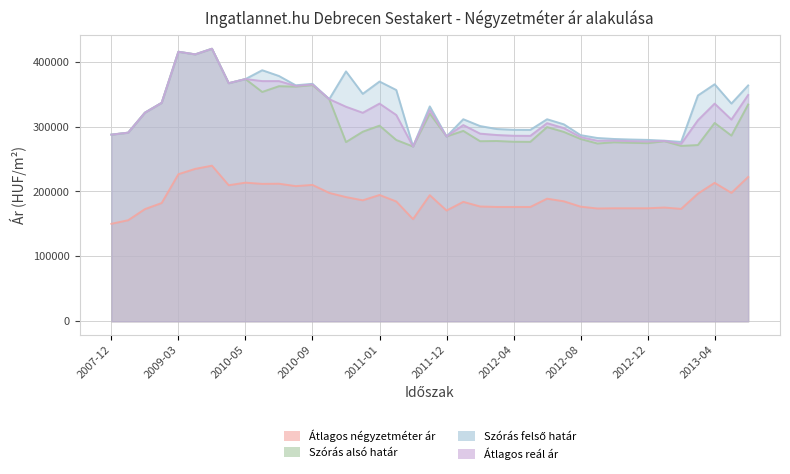

Reading right to left, extract all data points from this chart.

Átlagos négyzetméter ár: 222357	197861	213321	196639	173214	175277	174150	174150	174150	173818	176652	184885	188929	176167	176167	176167	176905	184031	170689	194329	157407	184635	194616	186399	191410	197795	210136	208283	211987	211743	213596	209649	239766	234825	226671	182226	172839	155711	150234
Szórás alsó határ: 334040	286081	305603	271568	270251	277507	274445	275027	275830	273966	280891	291783	299249	276498	276650	277800	277477	293370	284826	319946	269321	279372	301462	292093	276115	342281	363852	361567	362246	353361	373240	366871	419936	411282	415324	336630	321440	290654	287589
Szórás felső határ: 363402	335491	365229	347926	276437	278291	279515	280097	280900	282434	286825	303495	311315	294952	295104	296254	300845	311338	284826	331104	269321	356384	369422	350465	385031	342281	365918	363633	377972	386855	373240	366871	419936	411282	415324	336630	321440	290654	287589
Átlagos reál ár: 348721	310786	335416	309747	273344	277899	276980	277562	278365	278200	283858	297639	305282	285725	285877	287027	289161	302354	284826	325525	269321	317878	335442	321279	330573	342281	364885	362600	370109	370108	373240	366871	419936	411282	415324	336630	321440	290654	287589